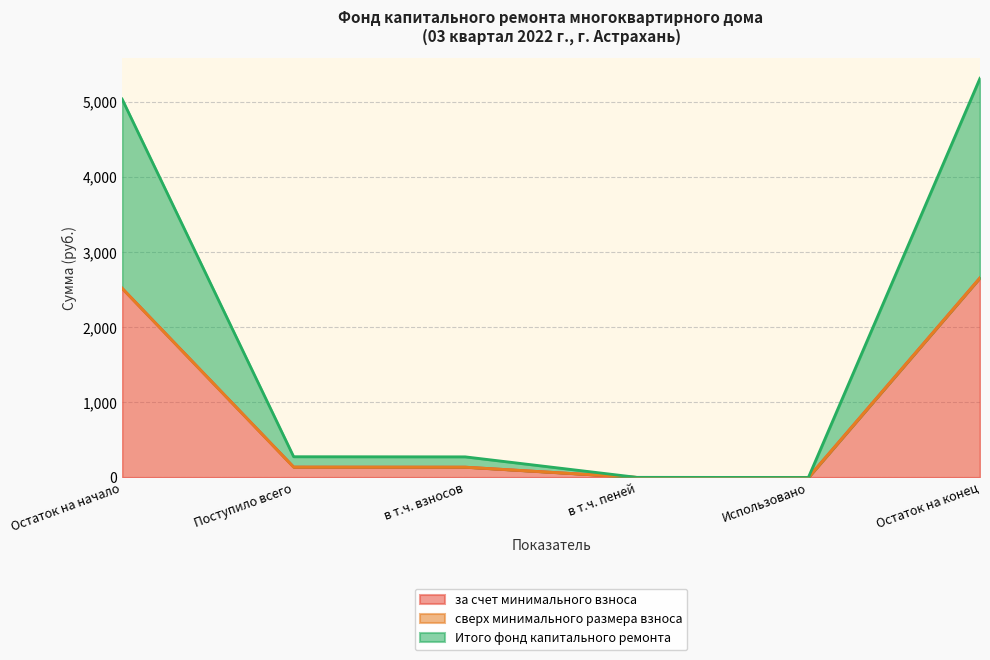

What is the sum of the за счет минимального взноса values at Поступило всего and Использовано?

138.2